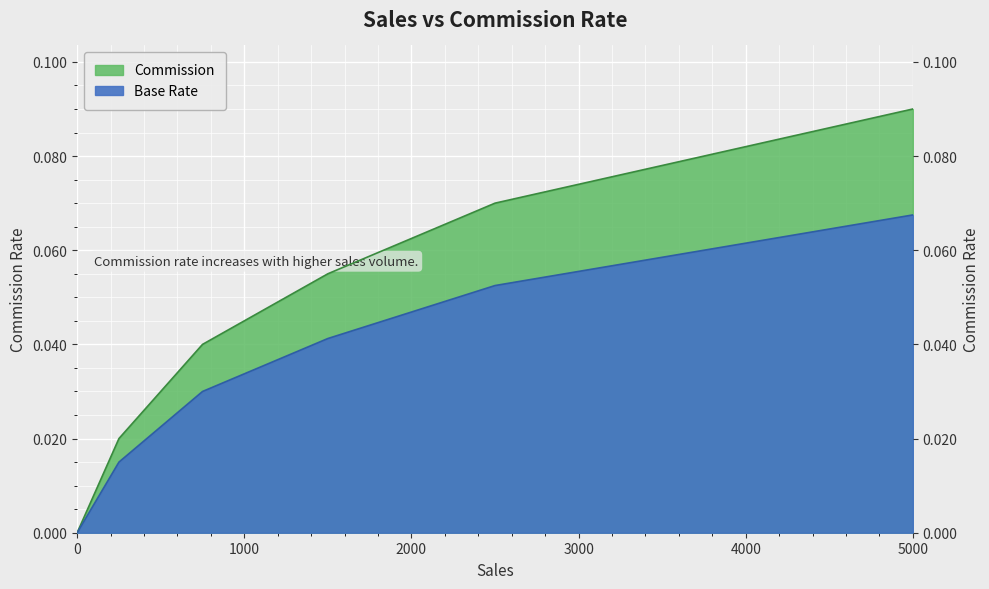

Between 250 and 5000, which is larger?

5000